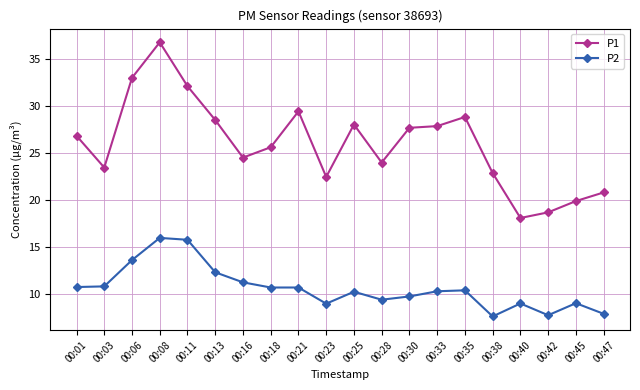

True or false: P2 has a value of 9.7 at 00:30.

True